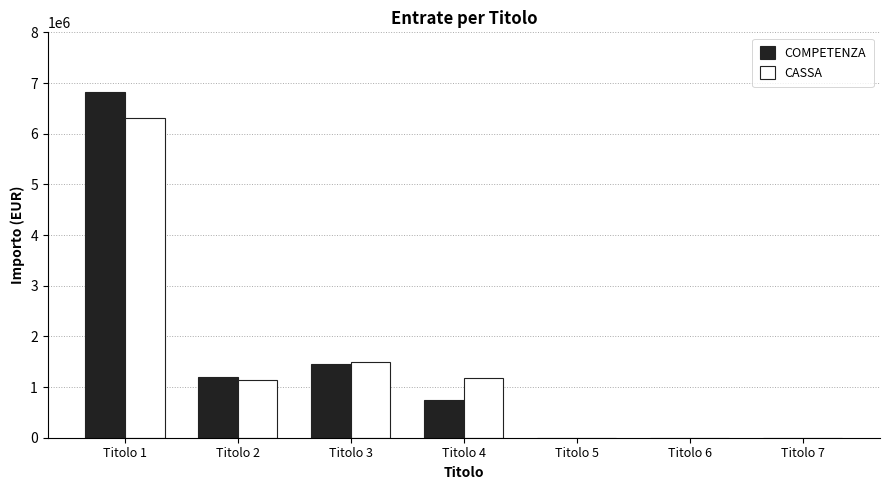

At which category is the sum across all series the highest?

Titolo 1